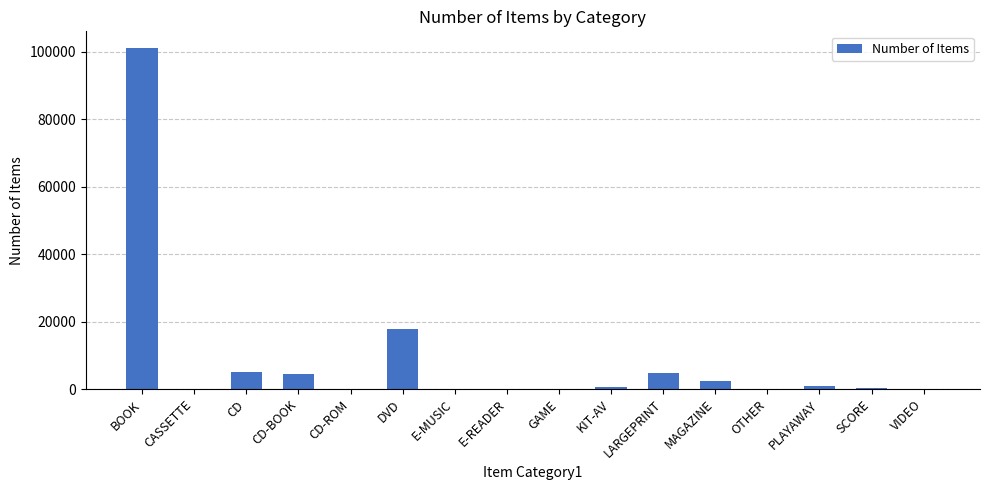

What is the greatest value displayed?

101067